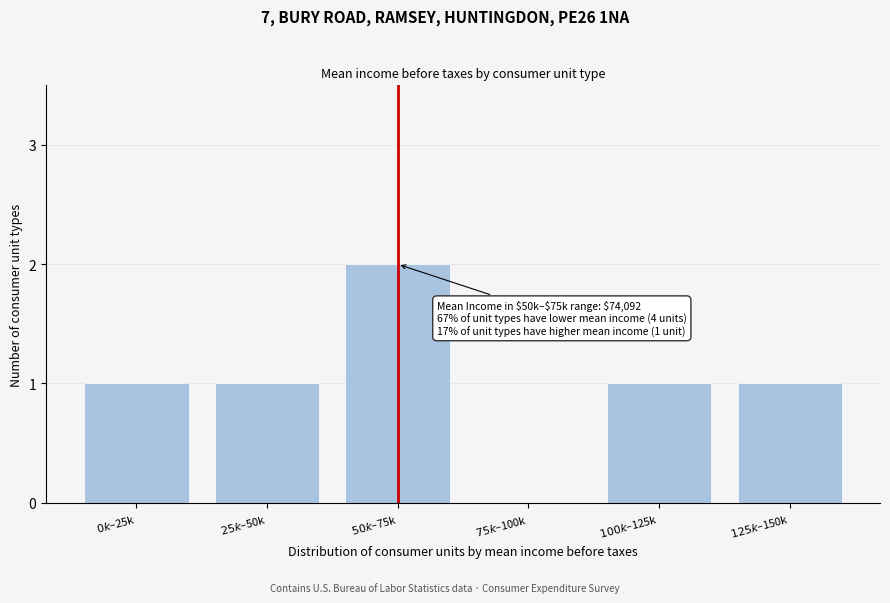

What is the sum of all values?

6